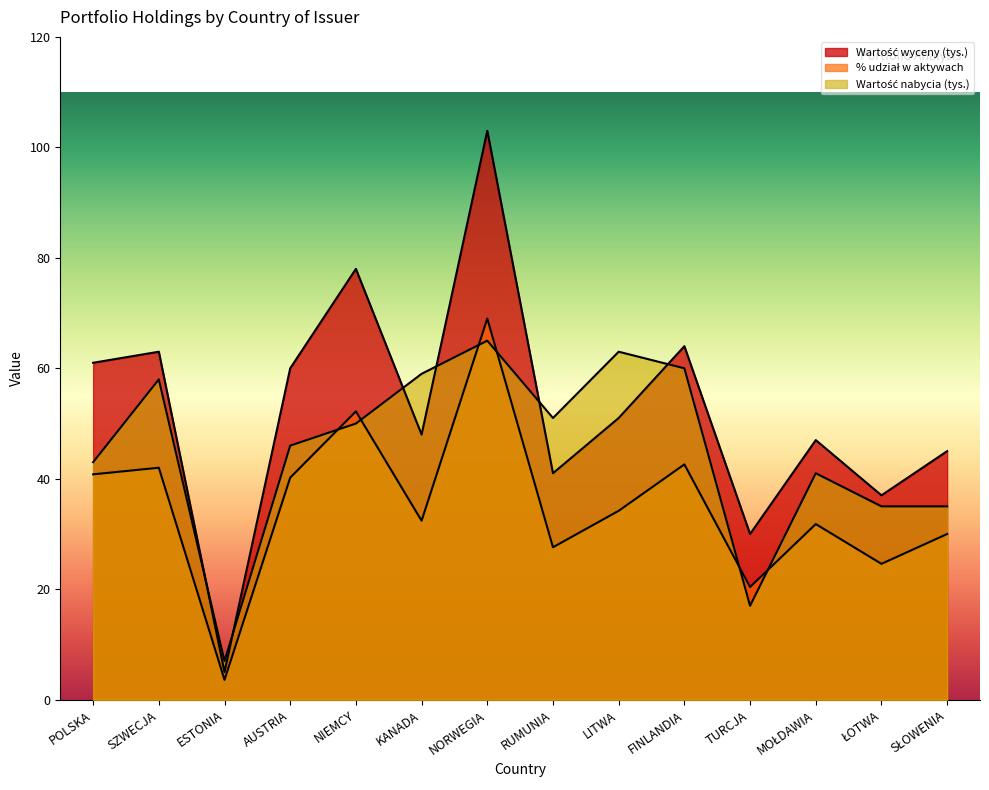

How many lines are shown in the chart?

3